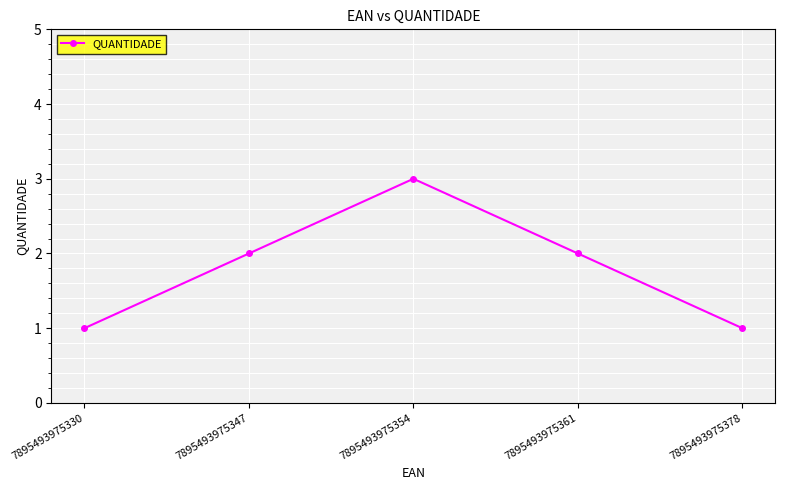

How many data points are less than 2?

2